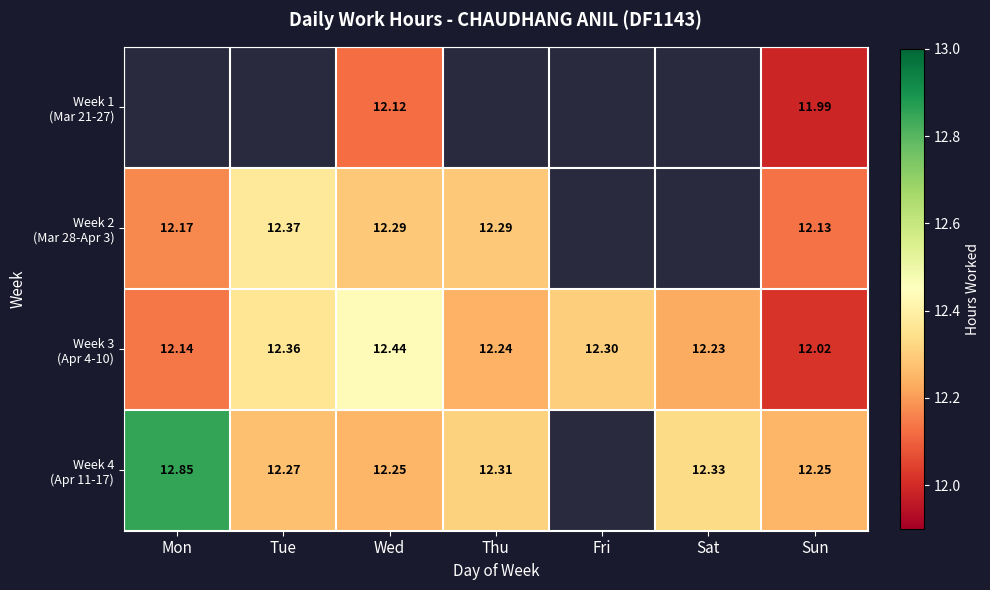

At which category does the chart reach its peak across all series?

Mon